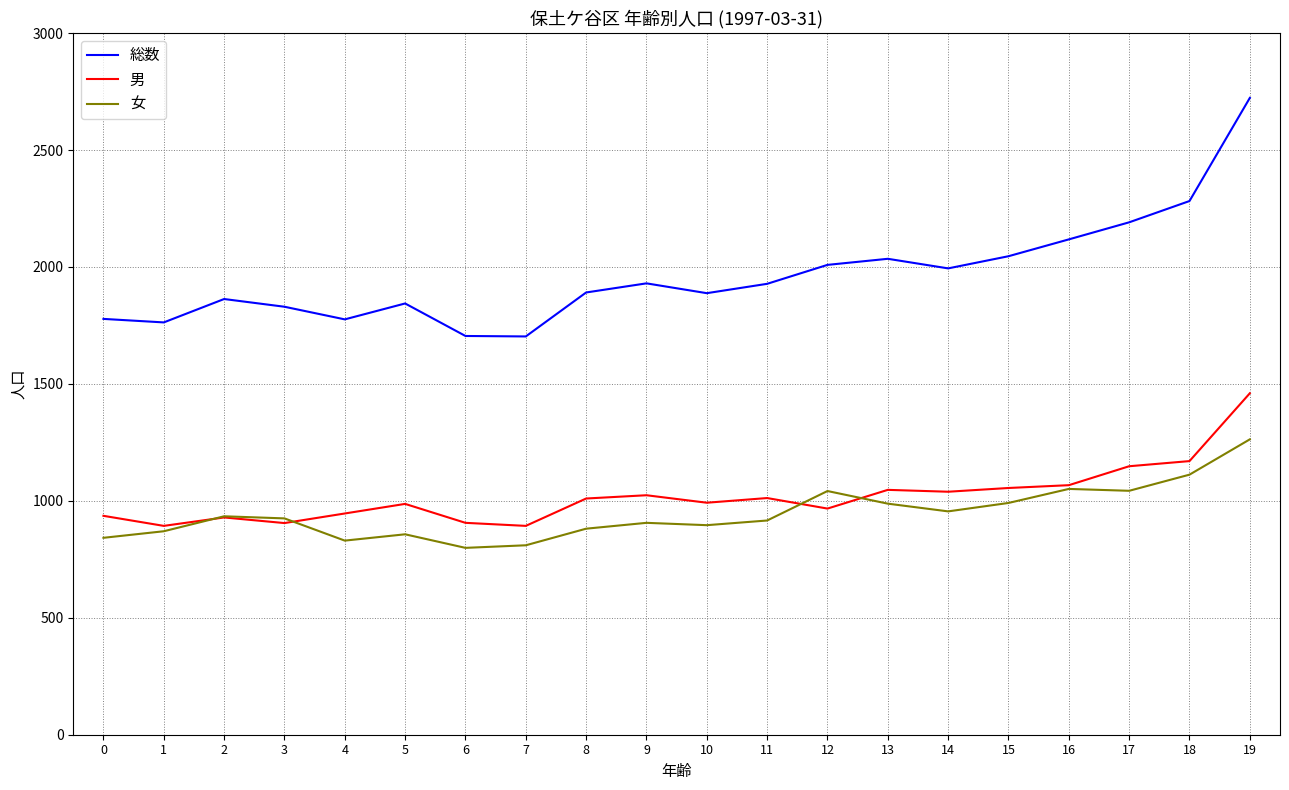

What is the difference between the highest and lowest values at 1?

893